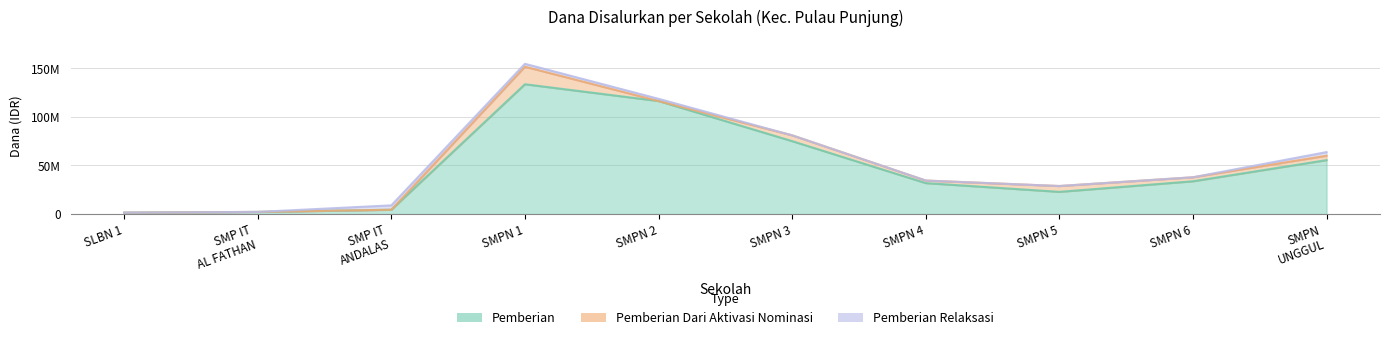

What are all the series names shown in the legend?

Pemberian, Pemberian Dari Aktivasi Nominasi, Pemberian Relaksasi